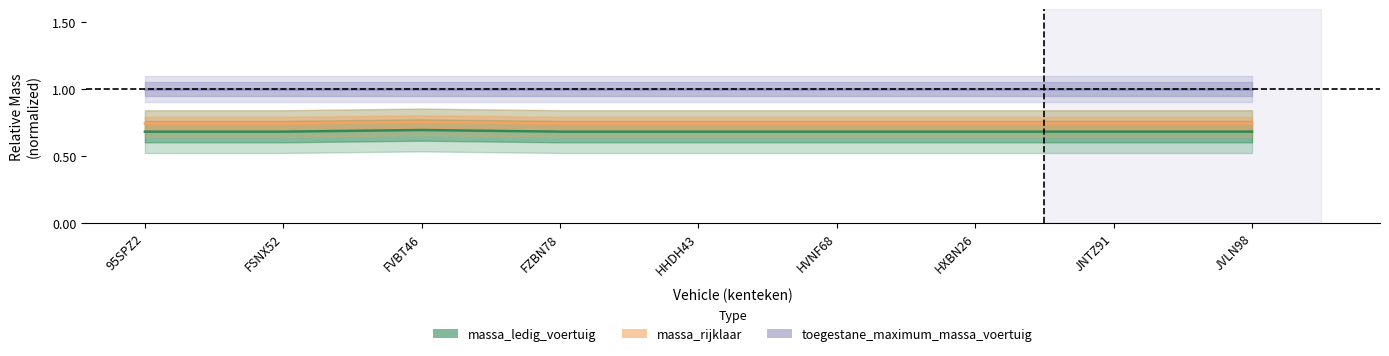

What is the label of the 5th point from the right?

HHDH43